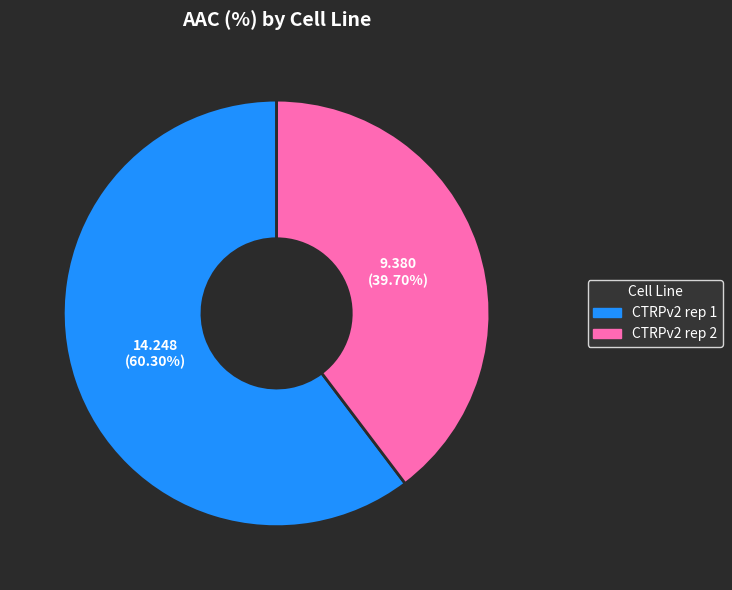

How much of the chart is everything except CTRPv2 rep 2?

60.3%